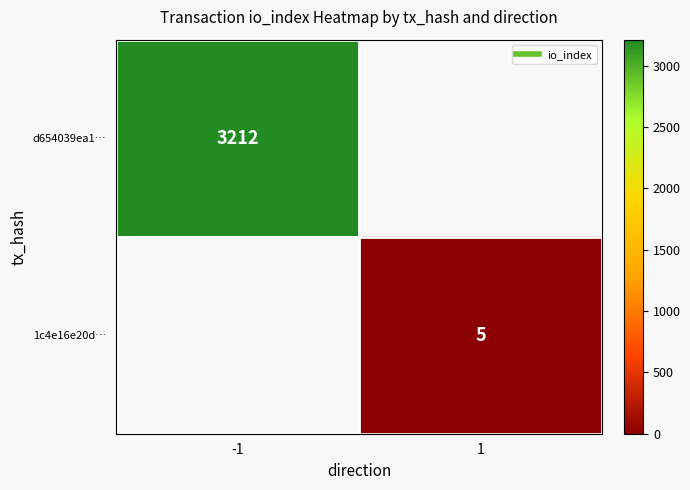

Which series has the widest spread of values?

d654039ea1…